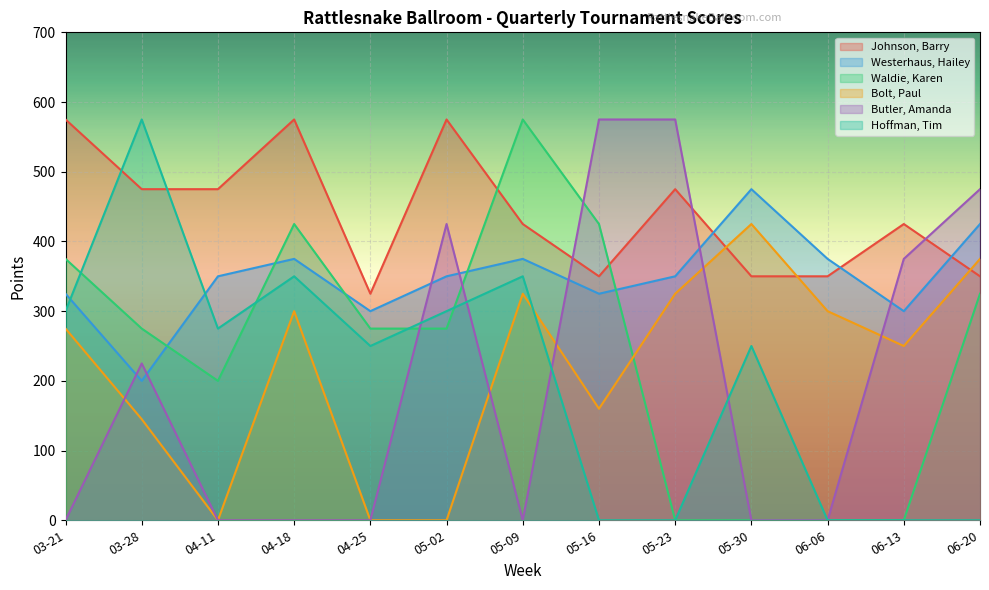

What is the minimum value for Johnson, Barry?

325